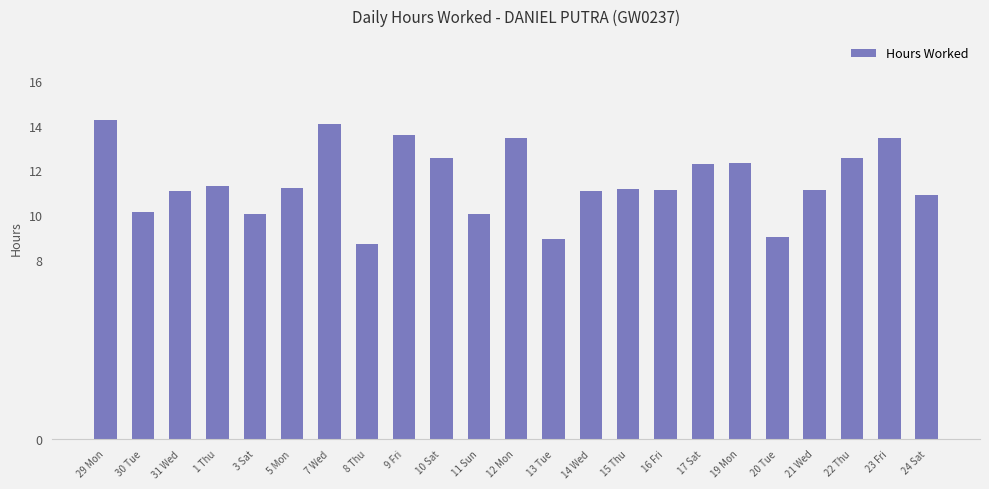

What is the difference between the maximum and minimum values?

5.5